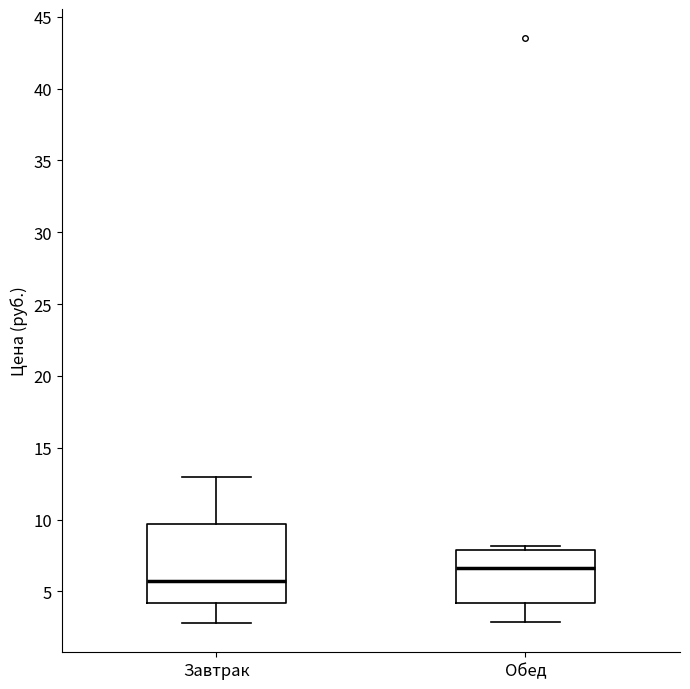

Where does the median line of the box for Обед sit on the y-axis? The values are not printed on the chart, so give them approximately, as read against the axis.

6.5